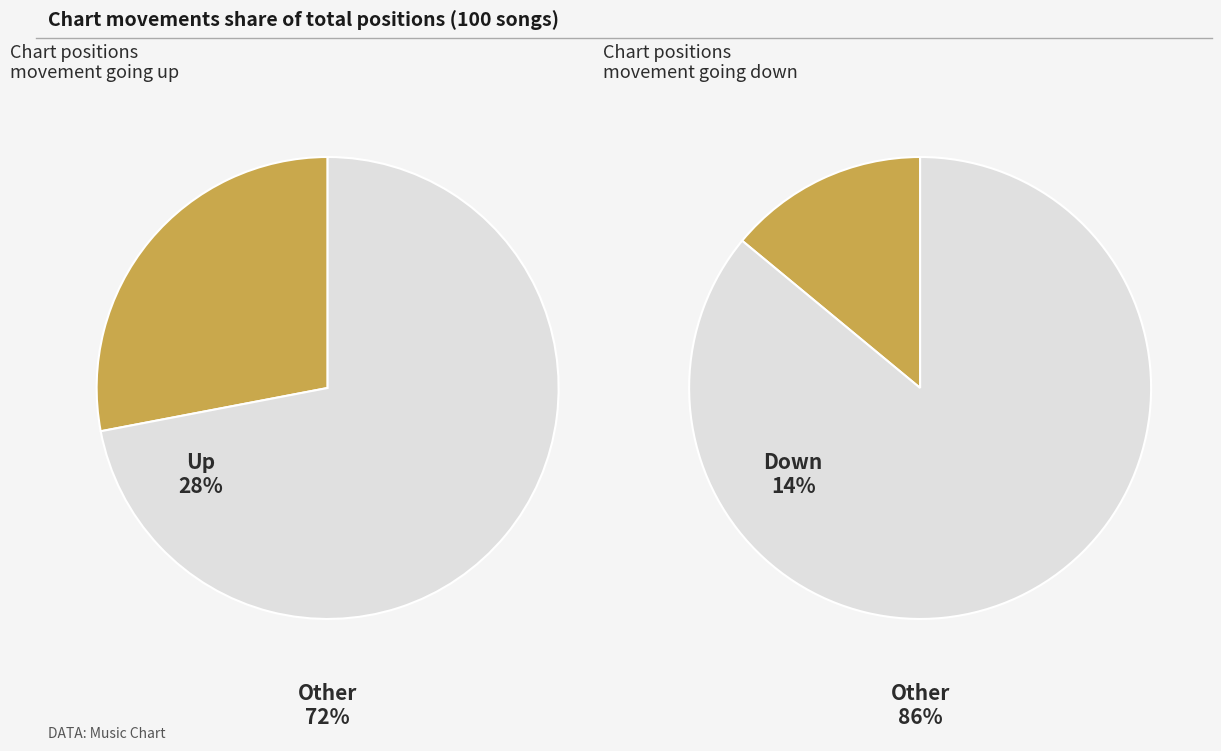

How many slices are in this pie chart?

3